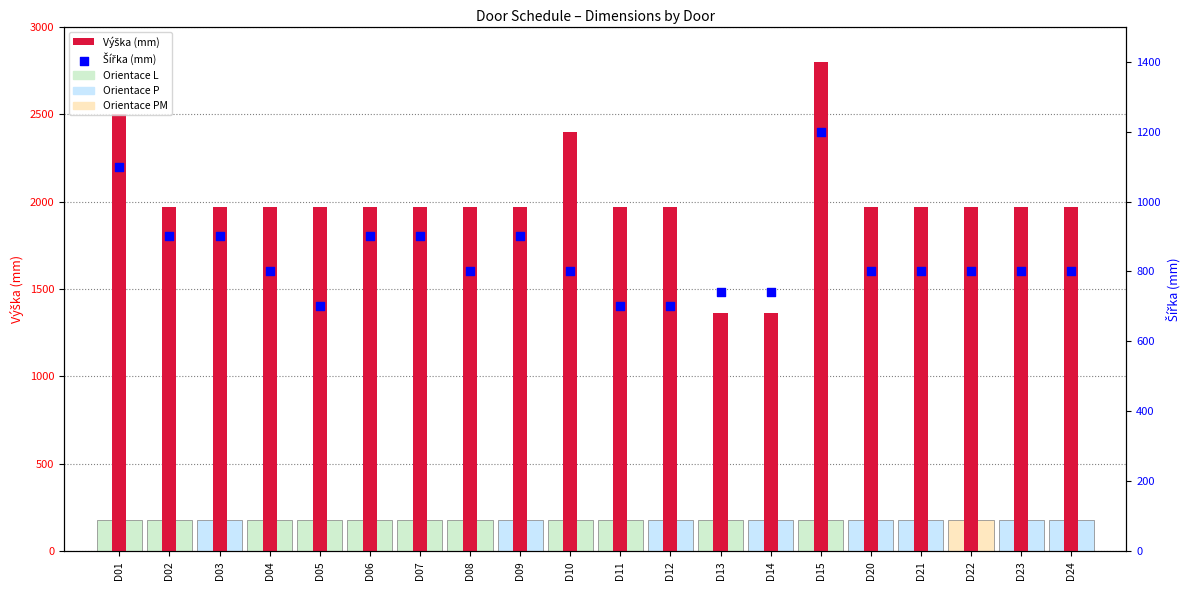

At which category is the sum across all series the highest?

D15